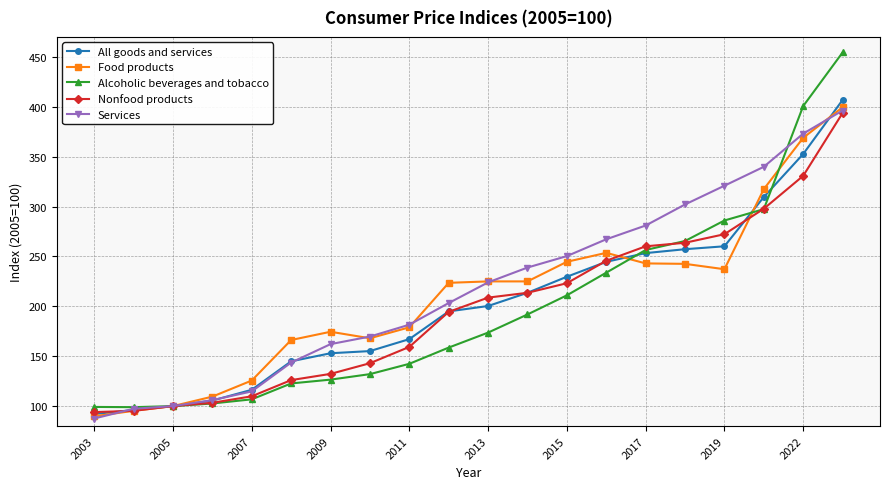

What is the greatest value displayed?

454.4